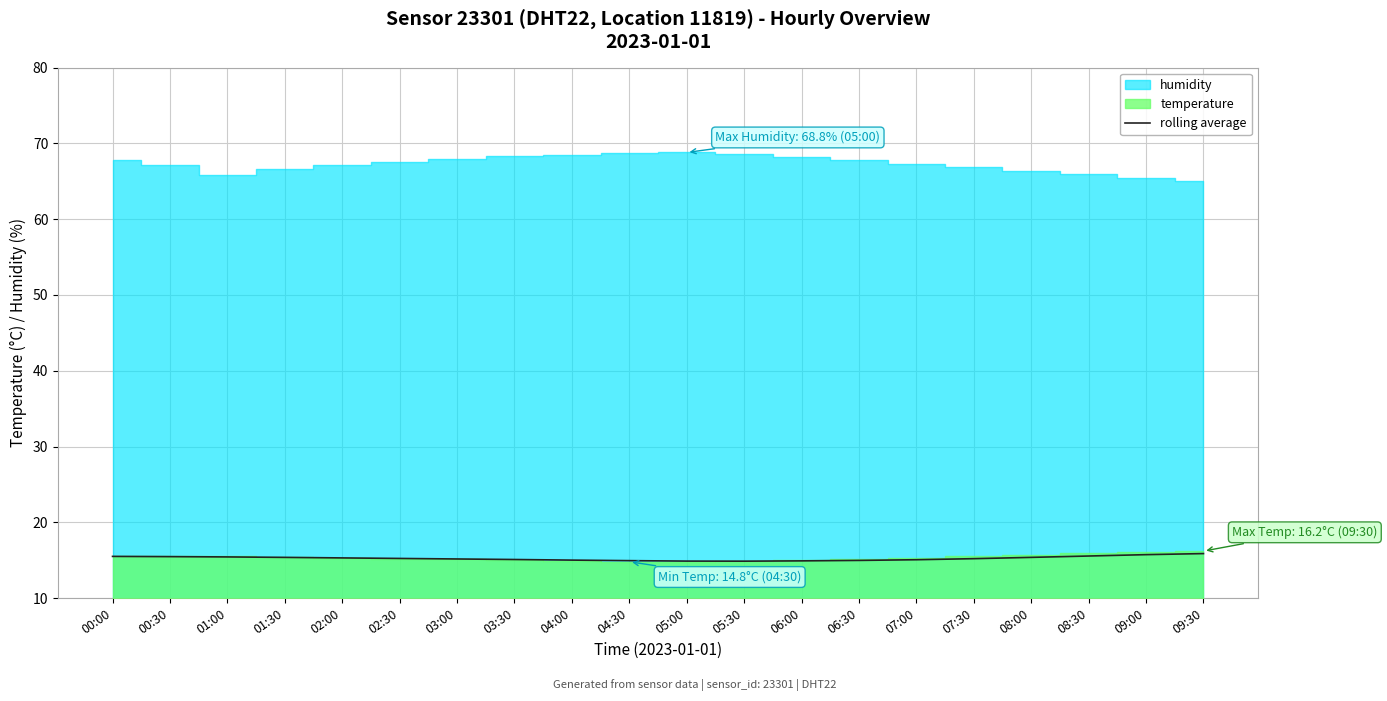

How many interior local valleys (lower than both neighbors) does the data have?

1